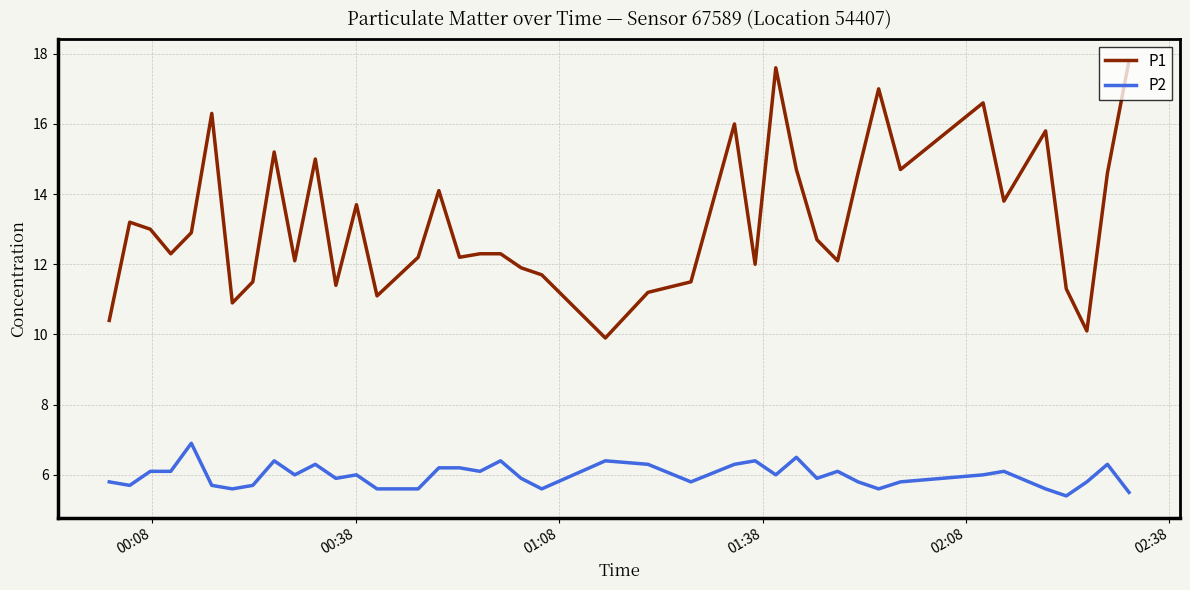

Which series has the widest spread of values?

P1